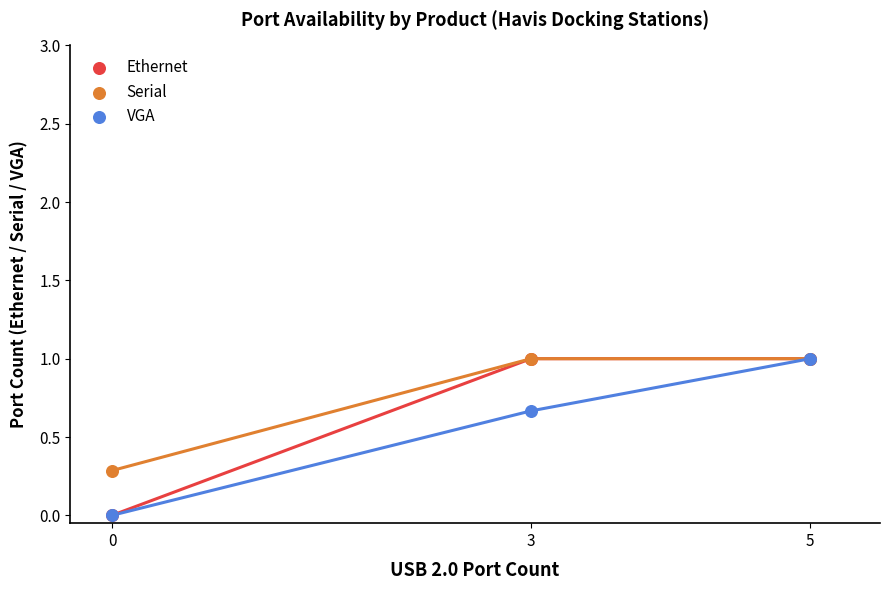

Which series has the largest Y range (max minus min)?

Ethernet